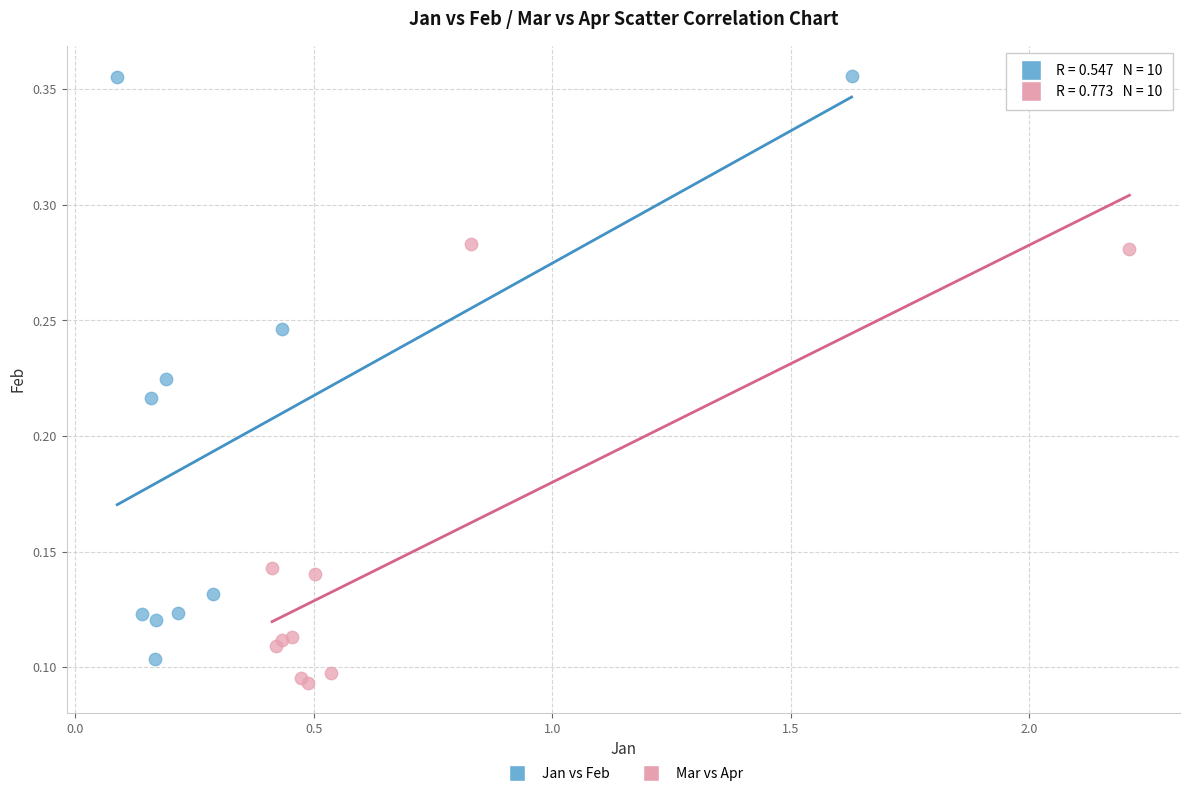

Which series has the largest Y range (max minus min)?

Jan vs Feb